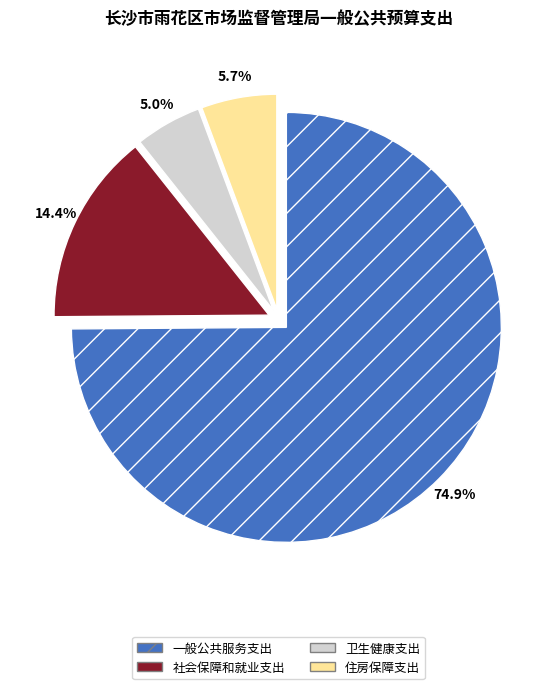

Rank the categories by value from lowest to highest.

卫生健康支出, 住房保障支出, 社会保障和就业支出, 一般公共服务支出